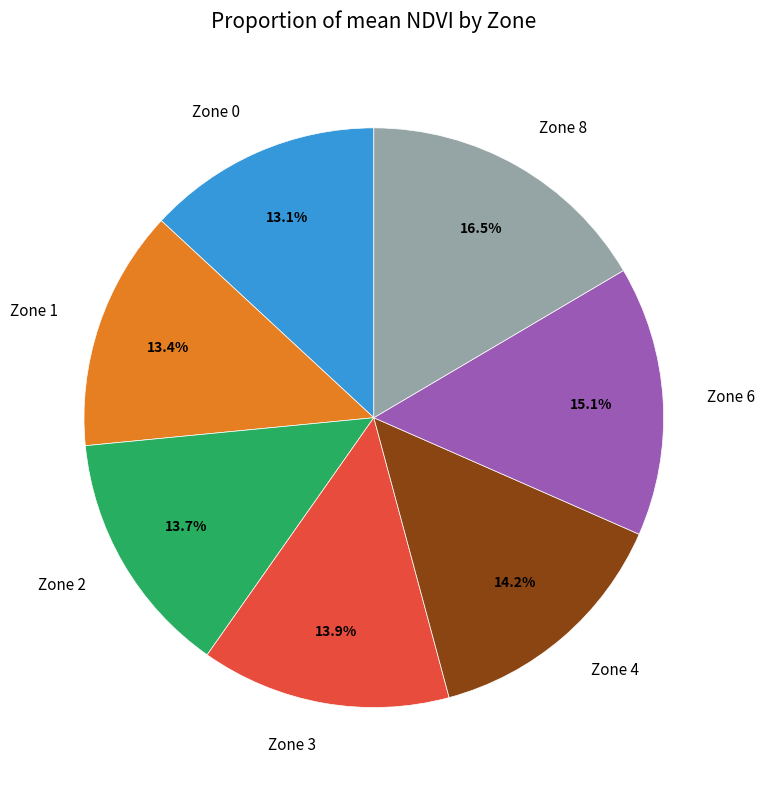

What portion of the pie excludes Zone 0?

86.9%